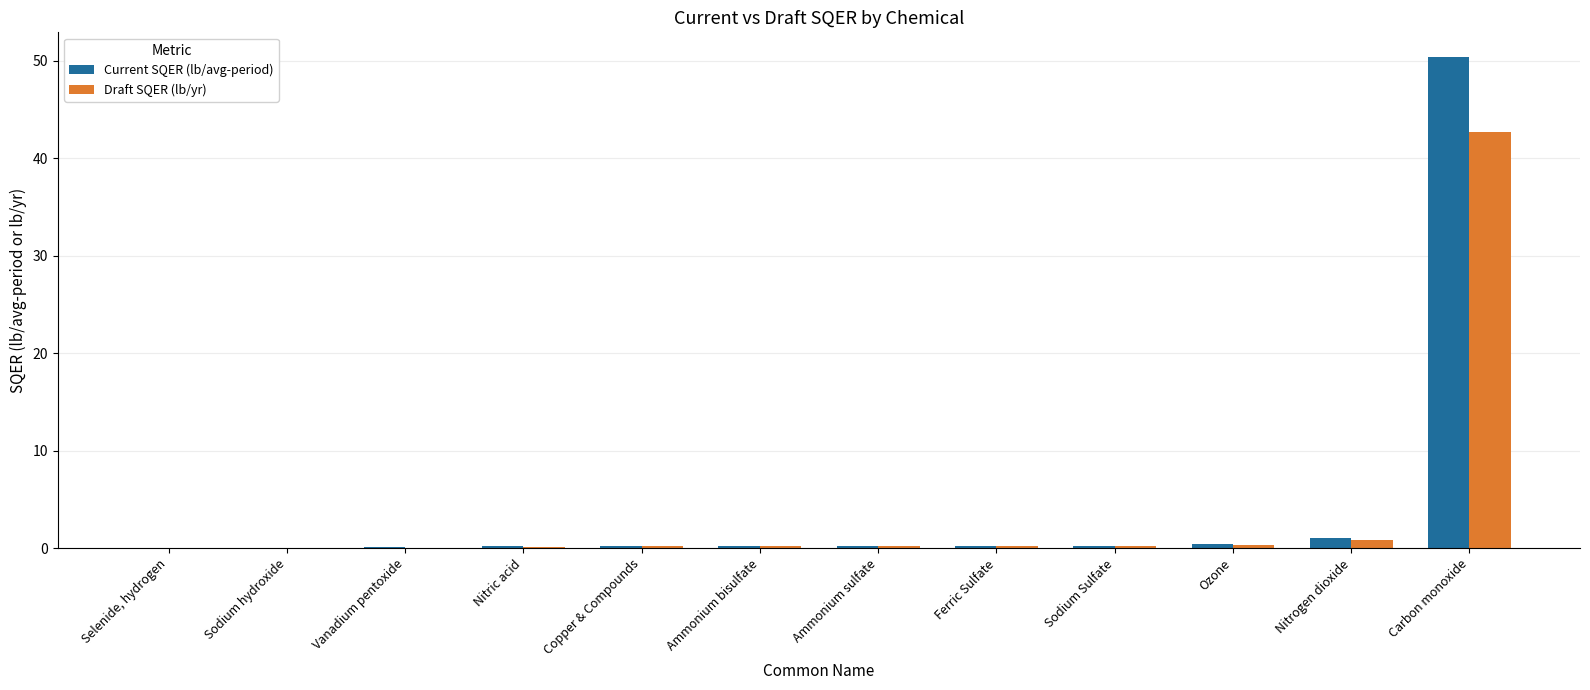

What is the average value of the Draft SQER (lb/yr) series?

3.8